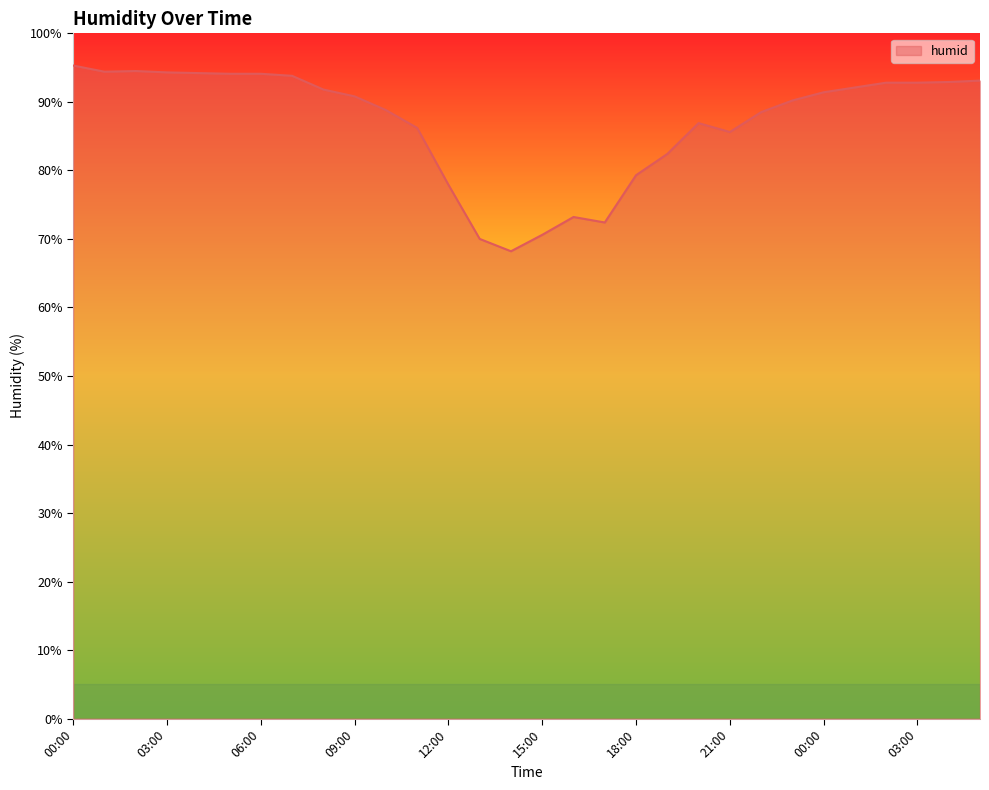

Does the chart display data point markers on the line(s)?

No